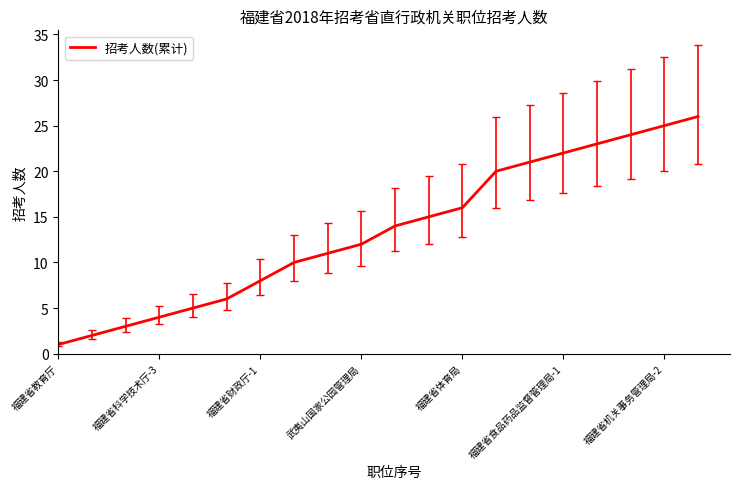

What is the difference between the maximum and minimum values?

25